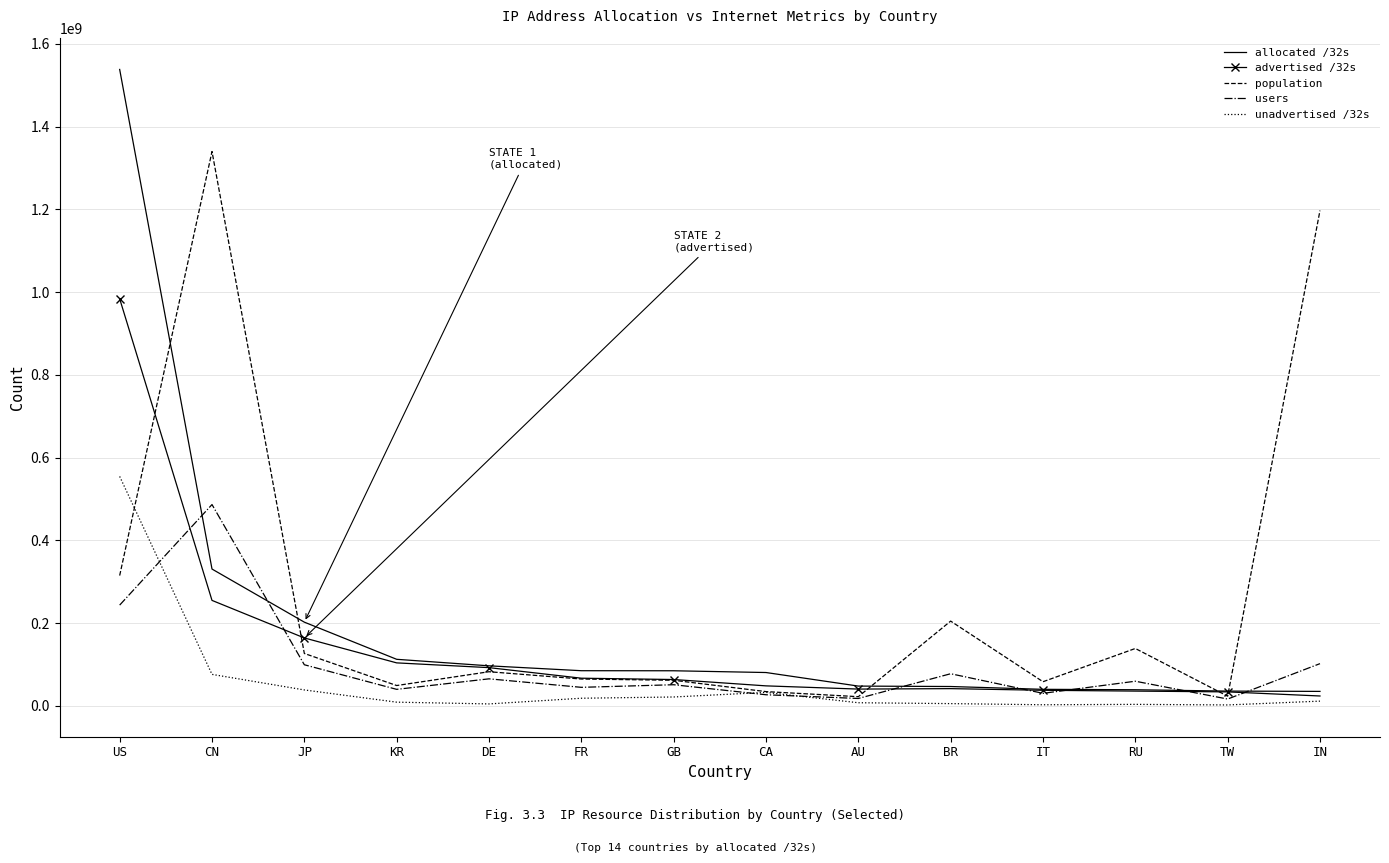

Which series has the largest range (max minus min)?

allocated /32s